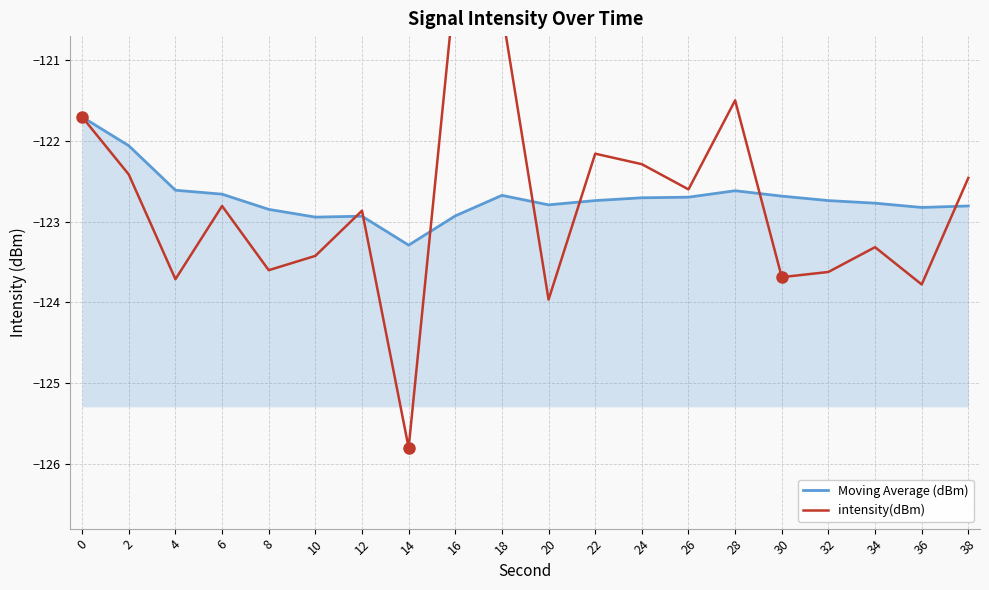

At which category does intensity(dBm) reach its first local peak?

6